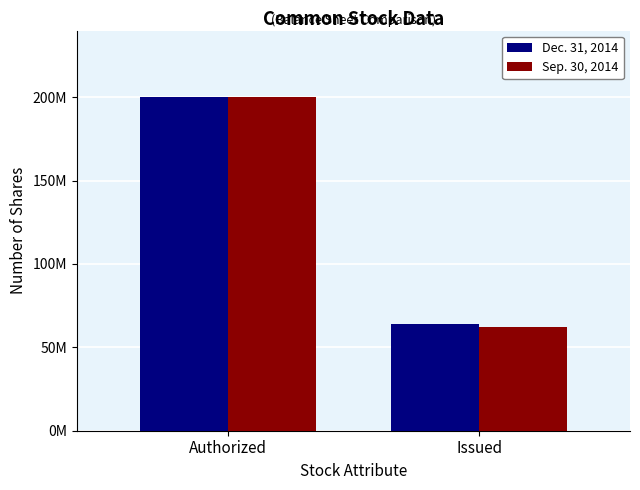

What is the label of the 1st bar from the left?

Authorized